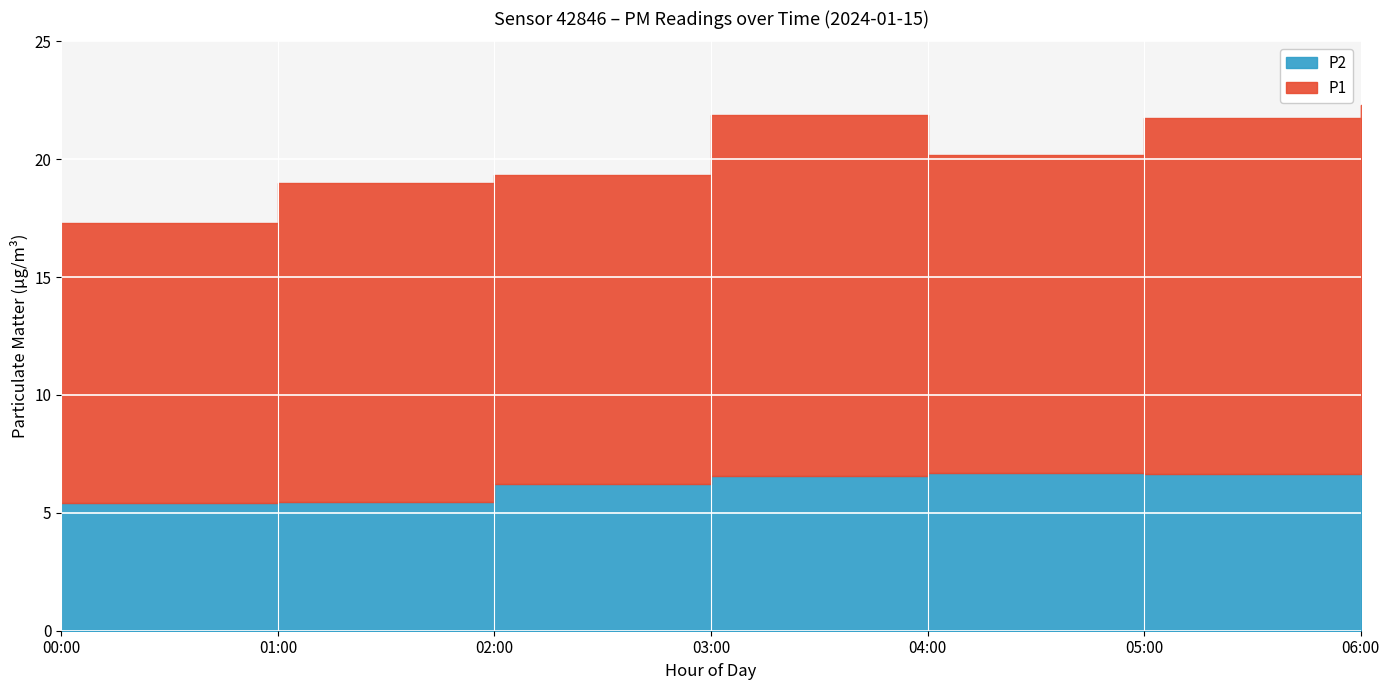

True or false: P1 has a value of 8.9 at 03:00.

False